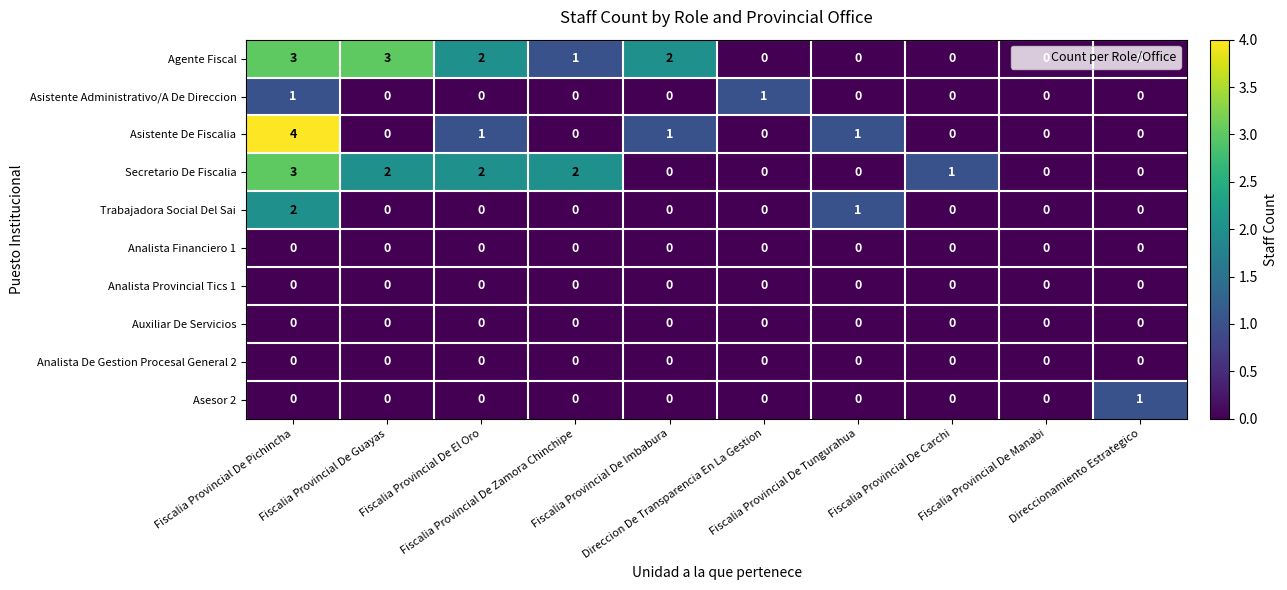

Which series has the widest spread of values?

Asistente De Fiscalia